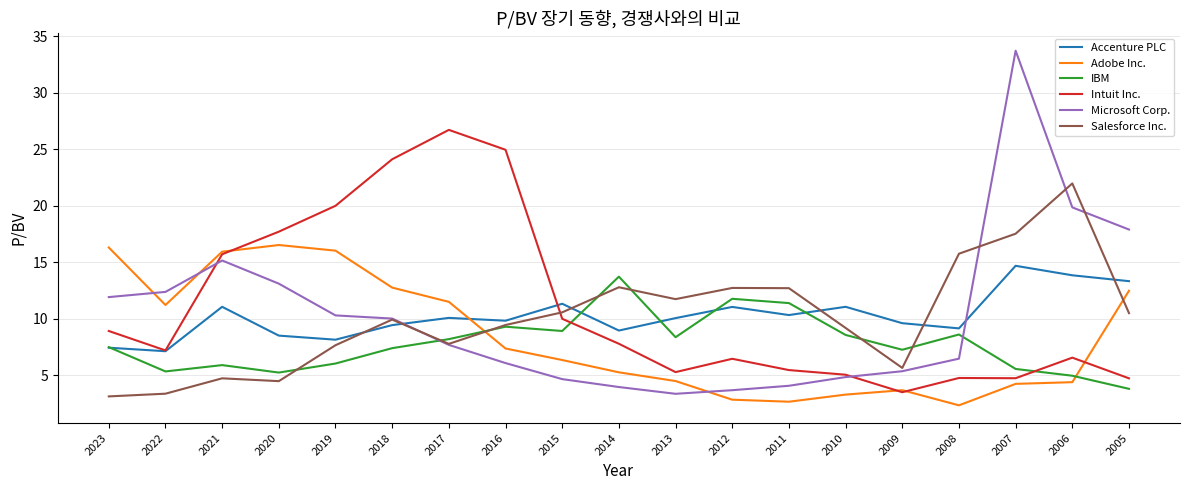

What is the highest value of the Adobe Inc. series?

16.5